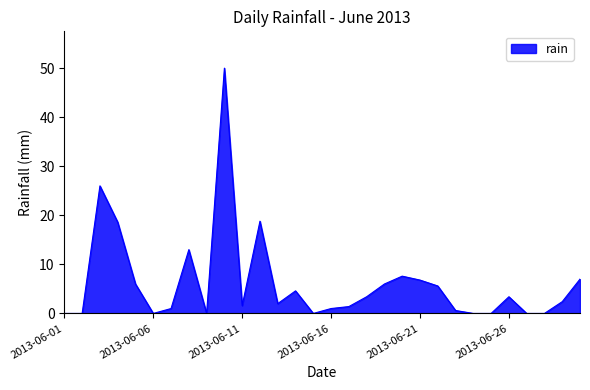

What is the maximum value shown in the chart?

50.0